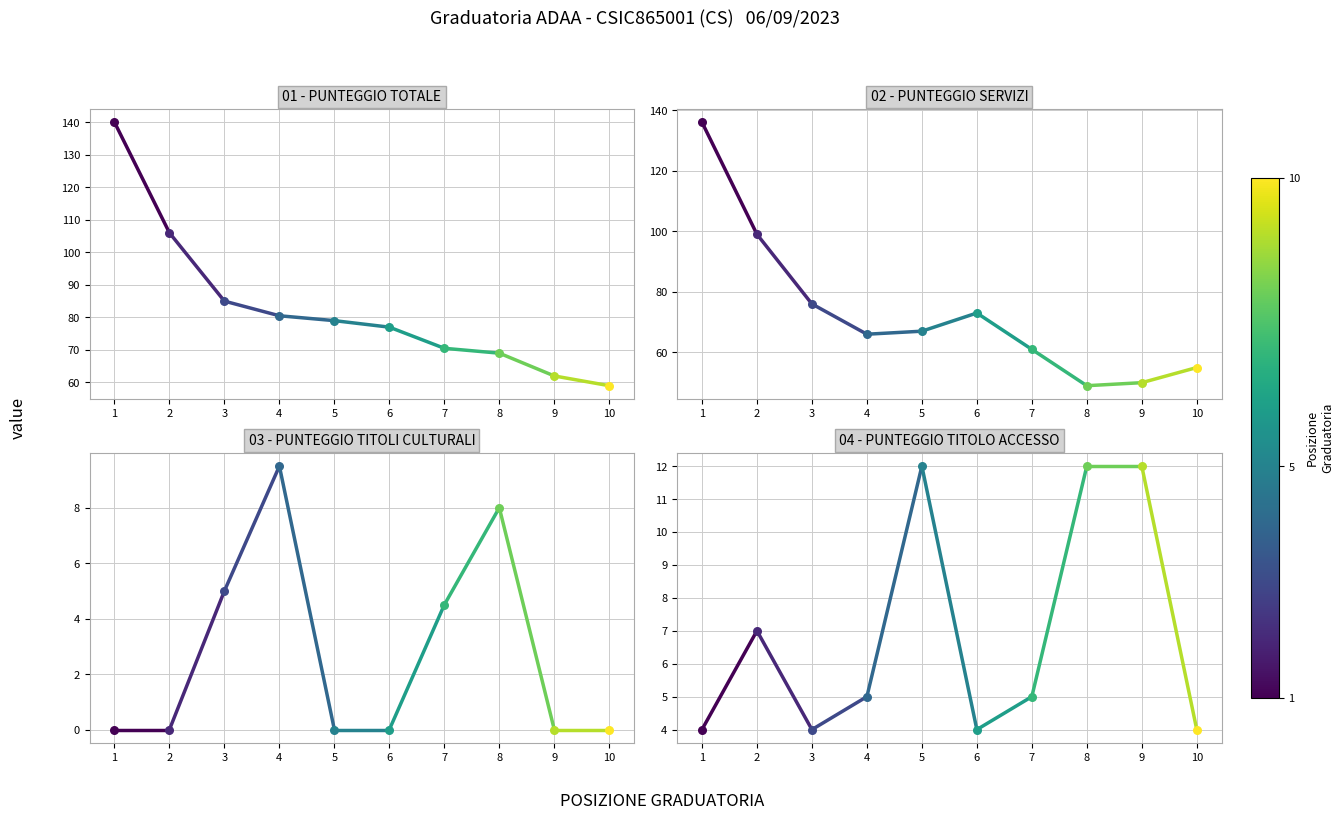

Which series has the largest Y range (max minus min)?

PUNTEGGIO SERVIZI